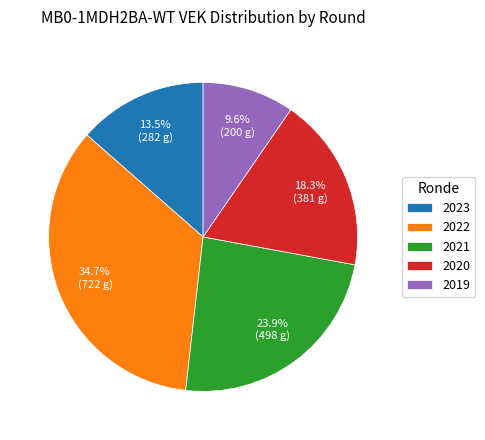

To the nearest percent, what is the average slice percentage?

20%